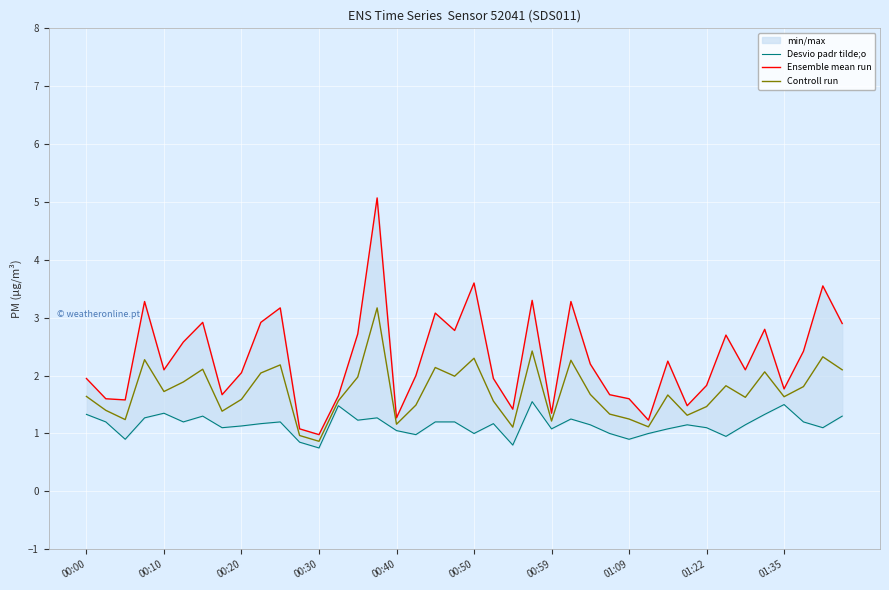

Reading left to right, extract all data points from this chart.

Desvio padr tilde;o: 1.3	1.2	0.9	1.3	1.4	1.2	1.3	1.1	1.1	1.2	1.2	0.8	0.8	1.5	1.2	1.3	1.1	1.0	1.2	1.2	1.0	1.2	0.8	1.6	1.1	1.2	1.1	1.0	0.9	1.0	1.1	1.1	1.1	0.9	1.1	1.3	1.5	1.2	1.1	1.3
Ensemble mean run: 1.9	1.6	1.6	3.3	2.1	2.6	2.9	1.7	2.0	2.9	3.2	1.1	1.0	1.6	2.7	5.1	1.3	2.0	3.1	2.8	3.6	1.9	1.4	3.3	1.4	3.3	2.2	1.7	1.6	1.2	2.2	1.5	1.8	2.7	2.1	2.8	1.8	2.4	3.5	2.9
Controll run: 1.6	1.4	1.2	2.3	1.7	1.9	2.1	1.4	1.6	2.0	2.2	1.0	0.9	1.6	2.0	3.2	1.2	1.5	2.1	2.0	2.3	1.6	1.1	2.4	1.2	2.3	1.7	1.3	1.2	1.1	1.7	1.3	1.5	1.8	1.6	2.1	1.6	1.8	2.3	2.1